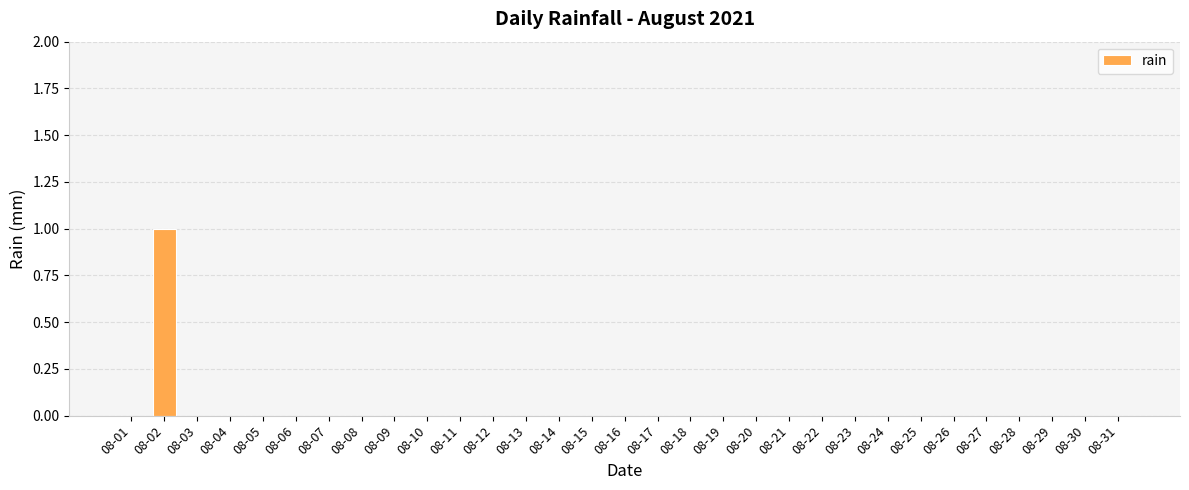

Reading left to right, extract all data points from this chart.

08-01=0	08-02=1	08-03=0	08-04=0	08-05=0	08-06=0	08-07=0	08-08=0	08-09=0	08-10=0	08-11=0	08-12=0	08-13=0	08-14=0	08-15=0	08-16=0	08-17=0	08-18=0	08-19=0	08-20=0	08-21=0	08-22=0	08-23=0	08-24=0	08-25=0	08-26=0	08-27=0	08-28=0	08-29=0	08-30=0	08-31=0